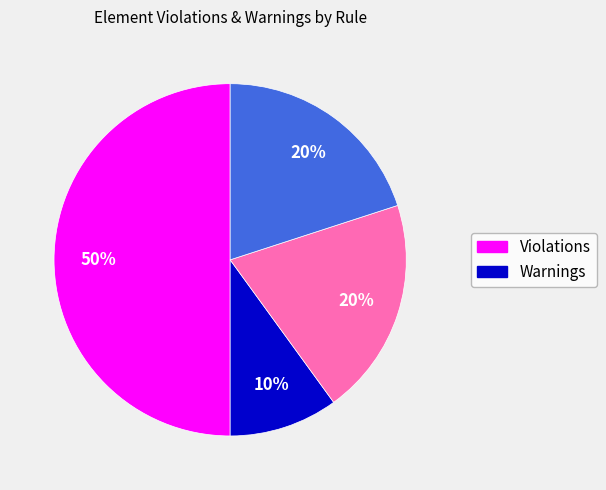

To the nearest percent, what is the average slice percentage?

25%